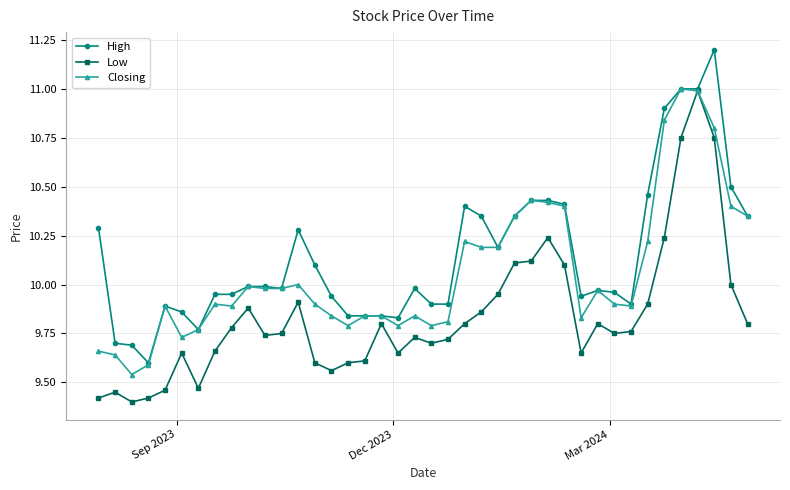

True or false: Closing has more than 1 points higher than both neighbors.

True